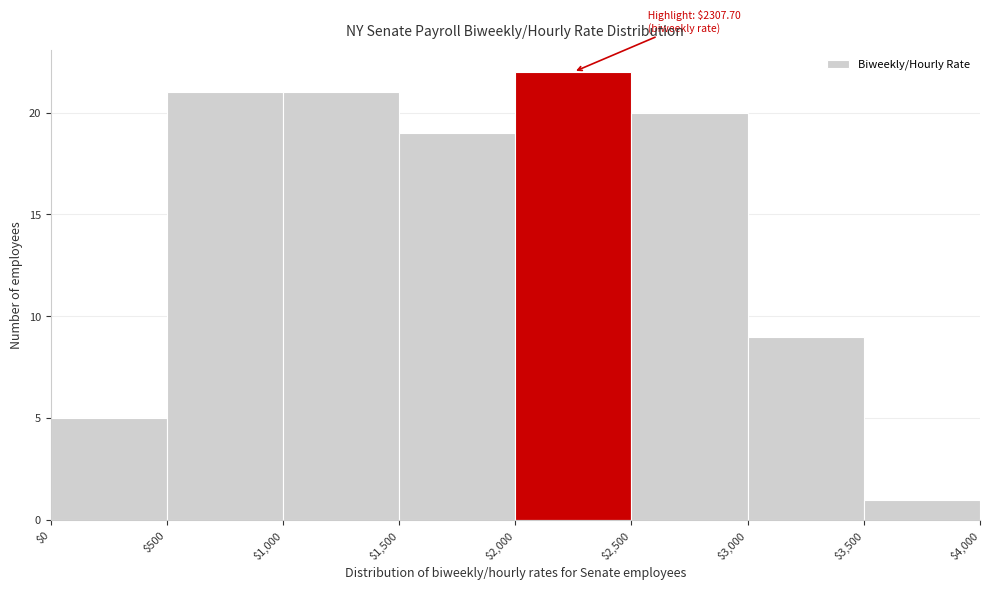

Over which range of the x-axis is the bar tallest?

$2,000 to $2,500